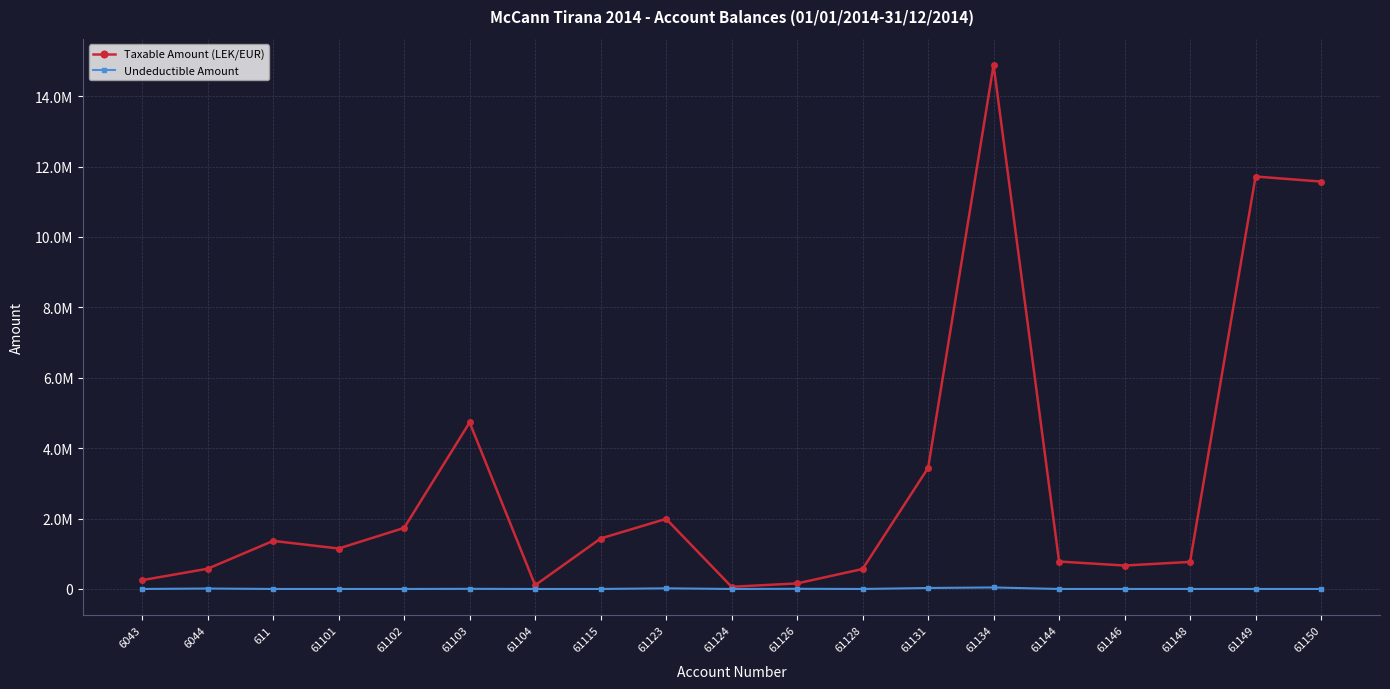

Does the chart display data point markers on the line(s)?

Yes